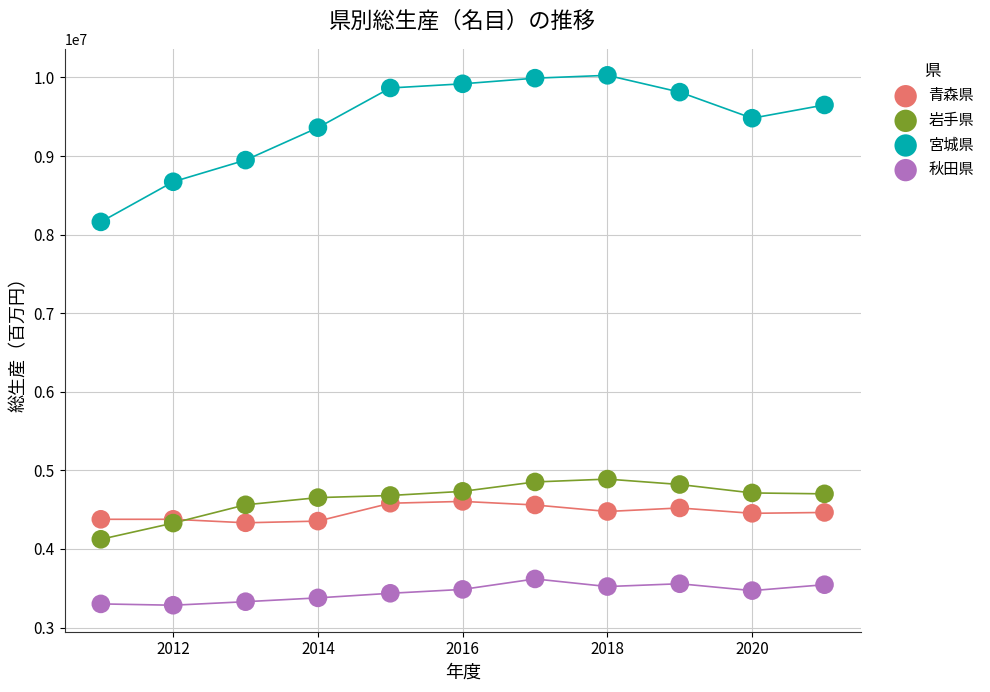

Which series has the largest Y range (max minus min)?

宮城県